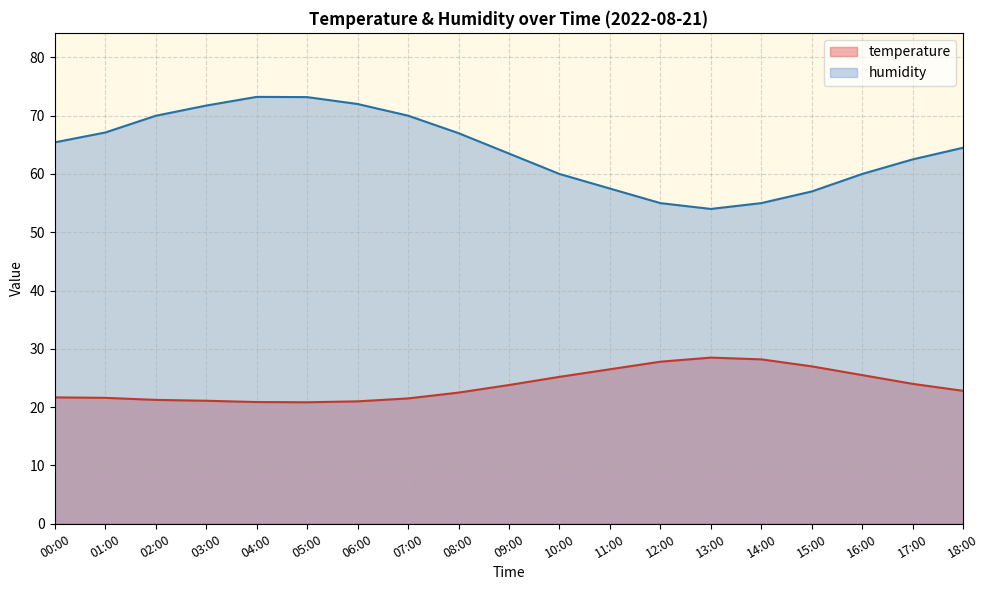

Where is temperature nearest to the value 24?

17:00